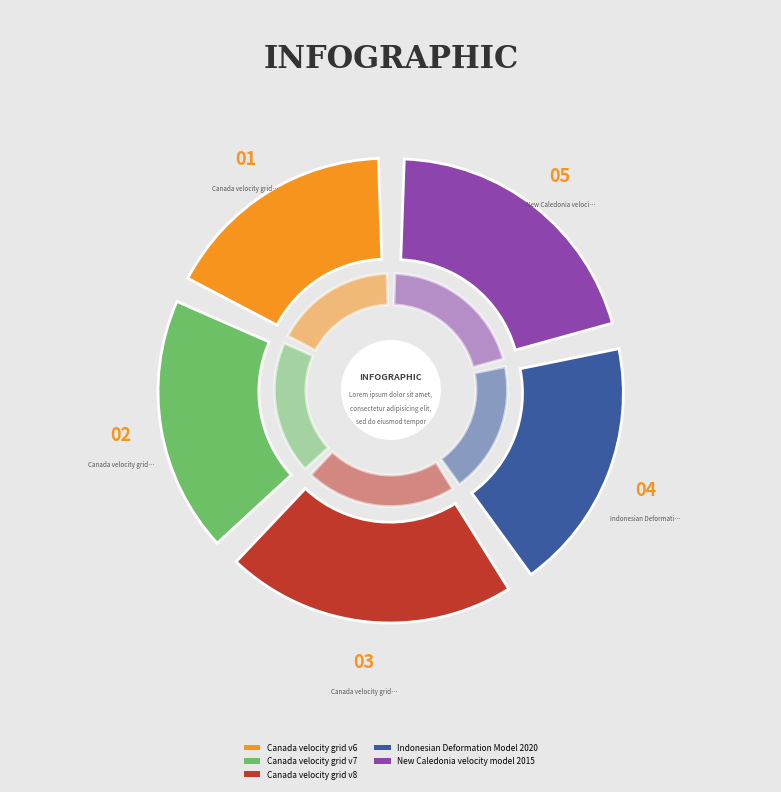

To the nearest percent, what is the average slice percentage?

20%